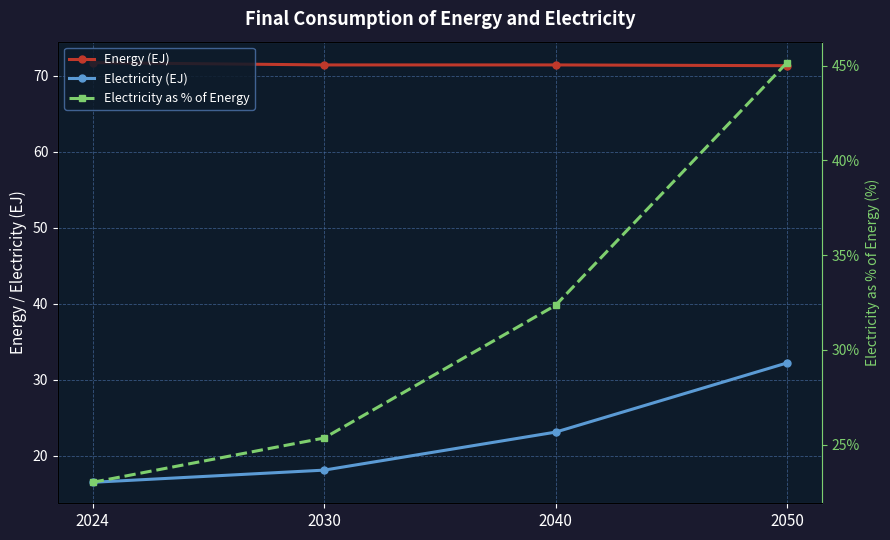

What is the average value of the Energy (EJ) series?

71.5